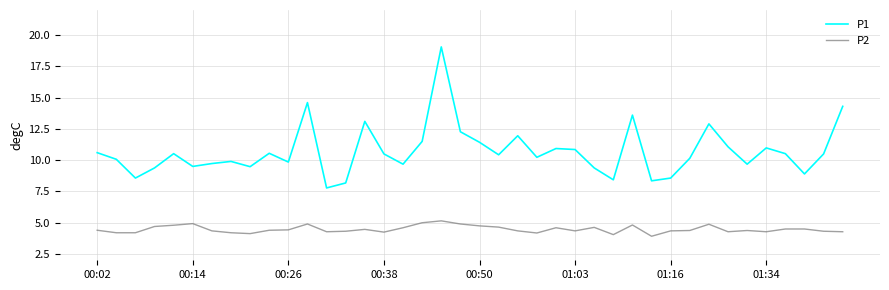

Which series has the largest total across all categories?

P1